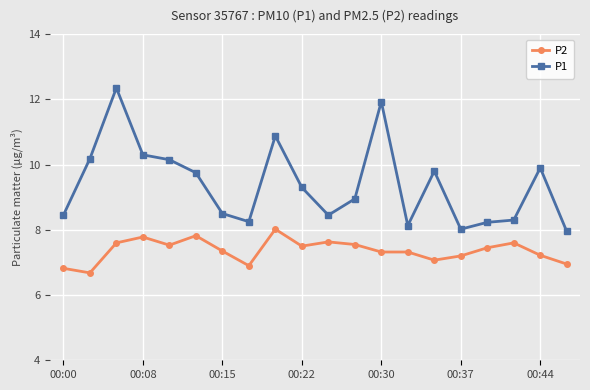

Which series has the largest total across all categories?

P1